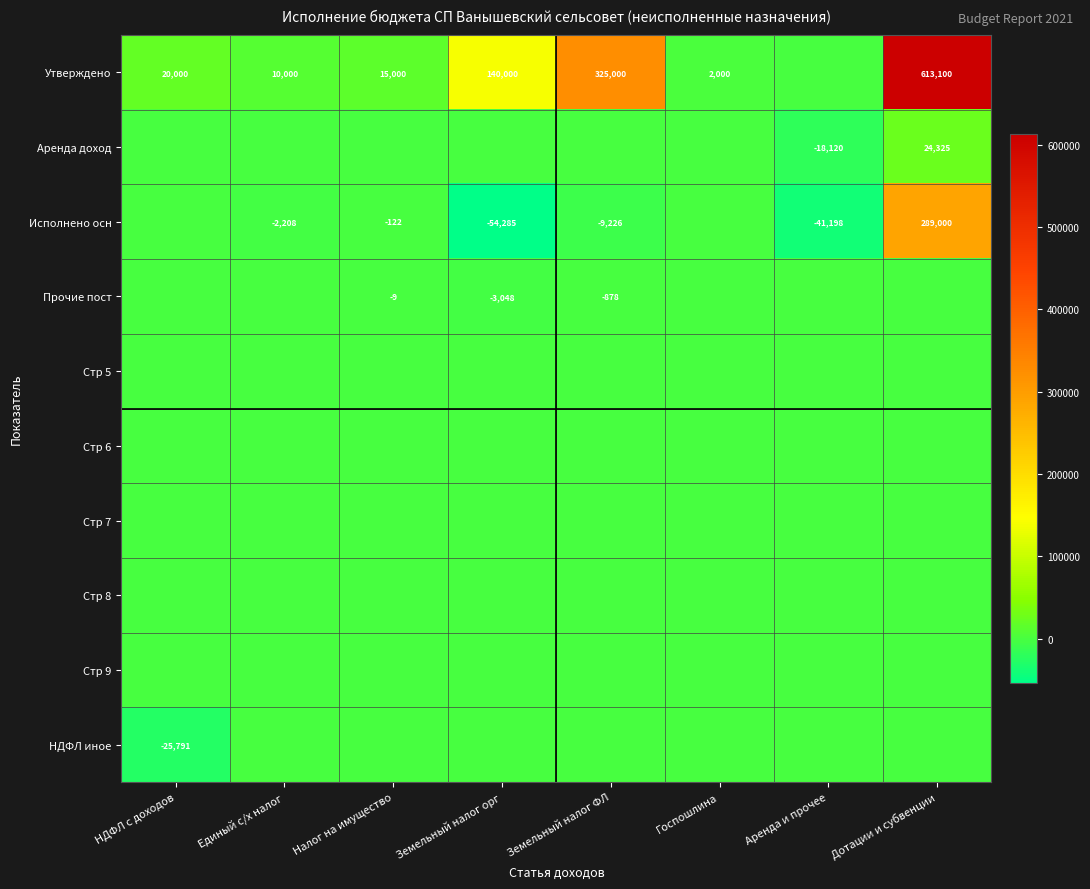

Is it true that Прочие пост equals -9 at Налог на имущество?

True